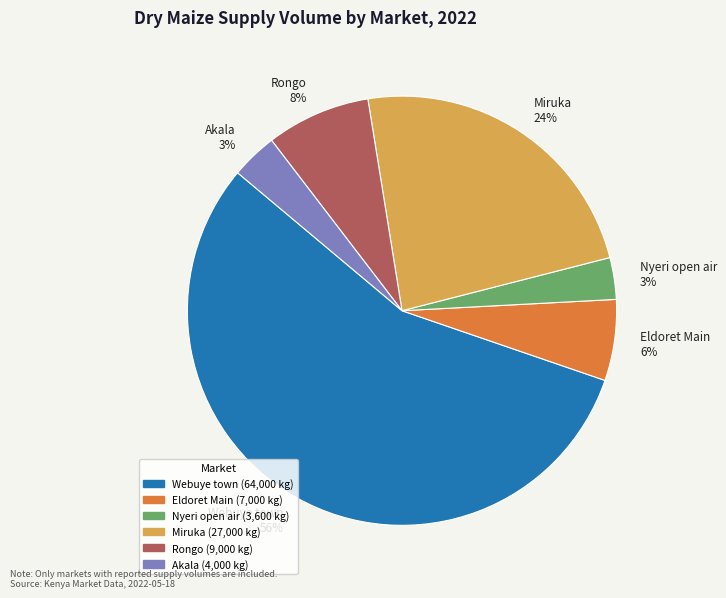

To the nearest percent, what portion does Miruka represent?

24%